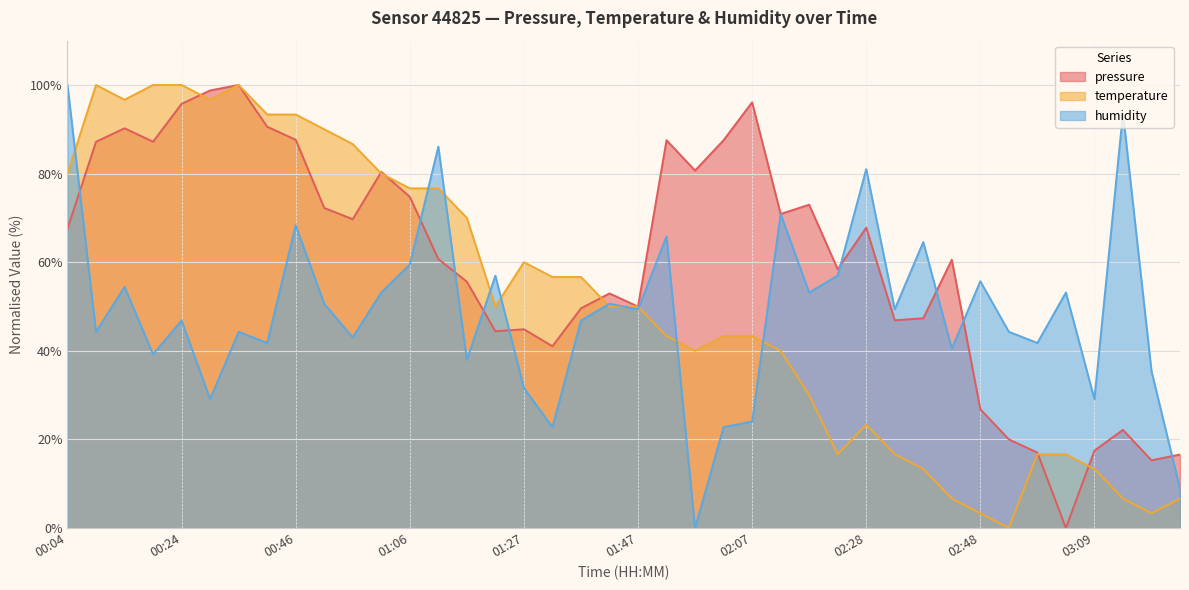

Is it true that humidity equals 9.0 at 00:40?

False